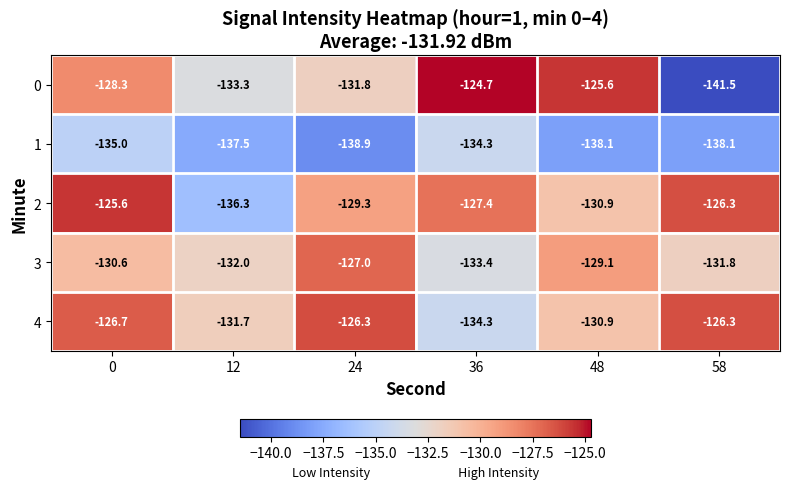

Which series has the widest spread of values?

0